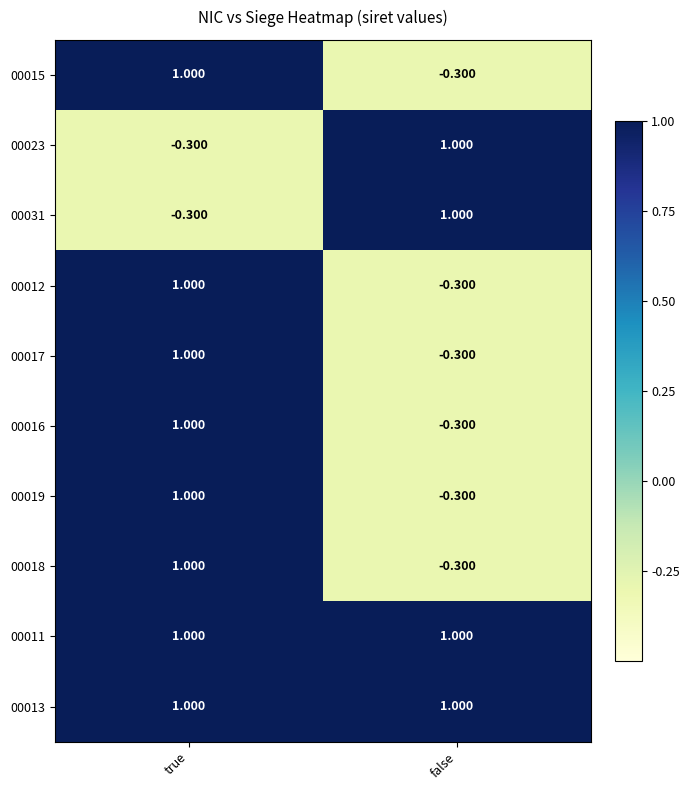

Which category has the highest value in the 00018 series?

true